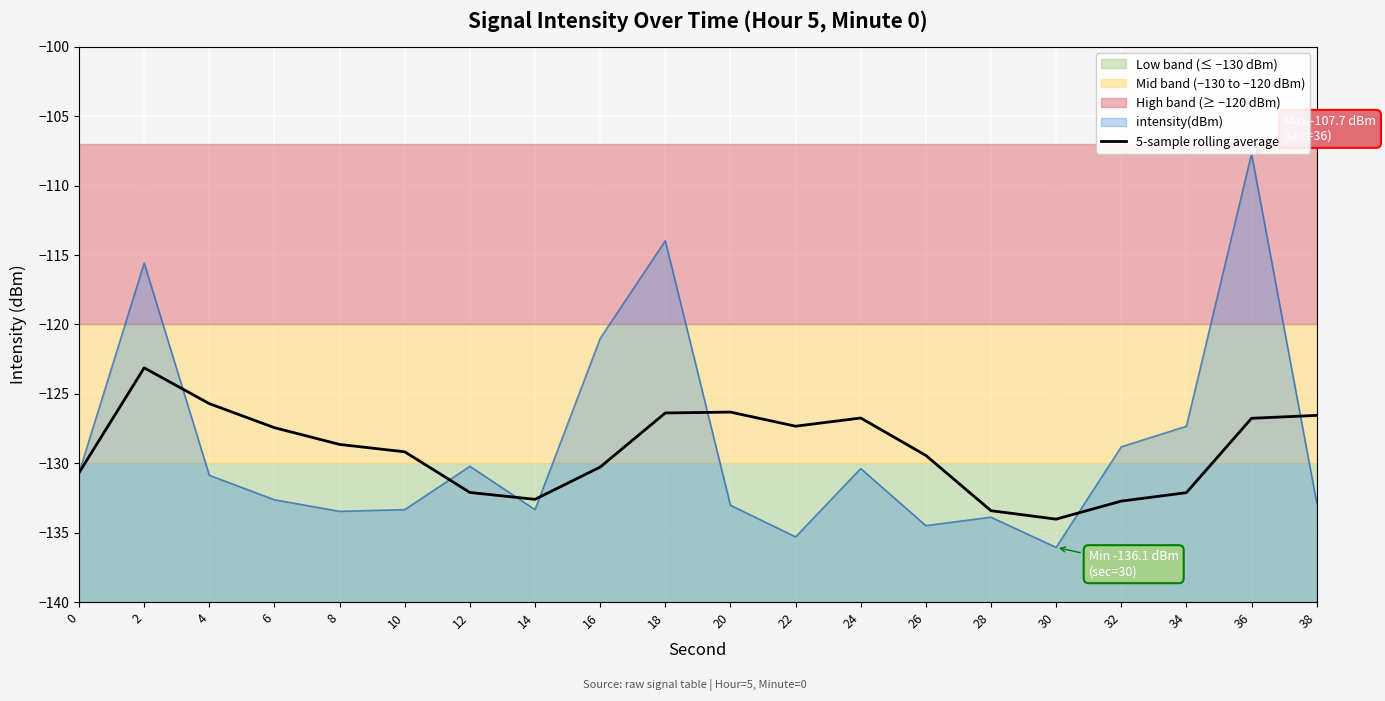

Reading right to left, transcribe all the data shown in this chart.

38=-126.6	36=-126.8	34=-132.1	32=-132.7	30=-134.0	28=-133.4	26=-129.4	24=-126.7	22=-127.3	20=-126.3	18=-126.4	16=-130.3	14=-132.6	12=-132.1	10=-129.2	8=-128.6	6=-127.4	4=-125.7	2=-123.1	0=-130.7